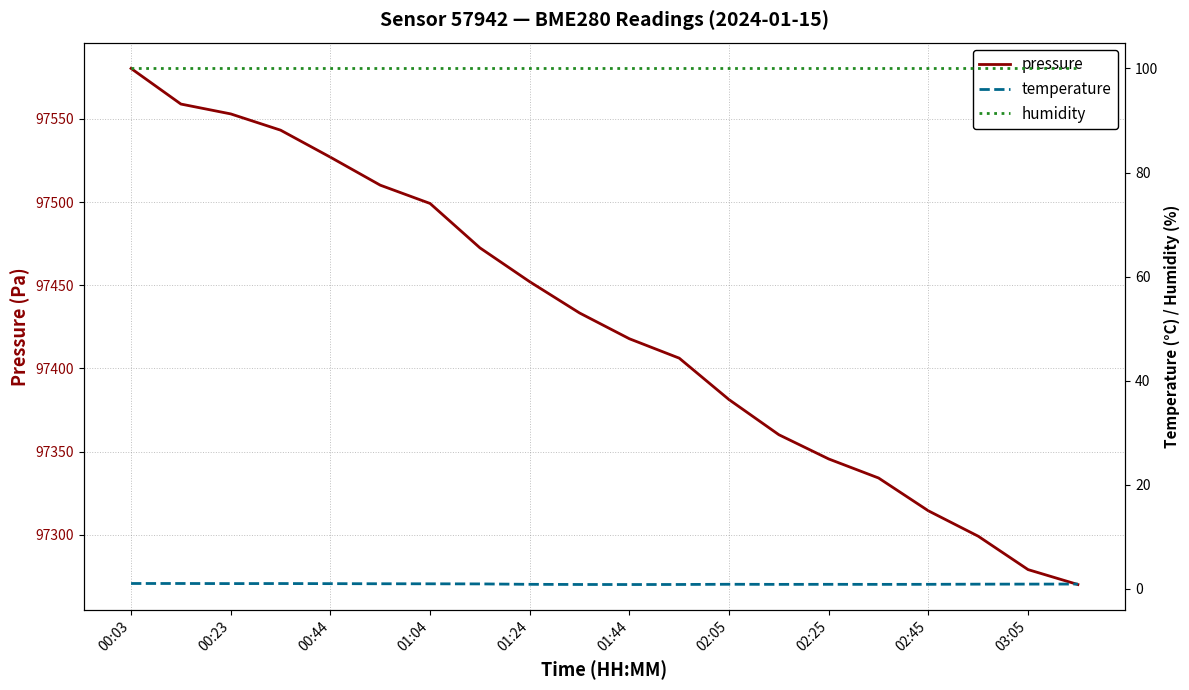

What is the maximum value for pressure?

97580.4